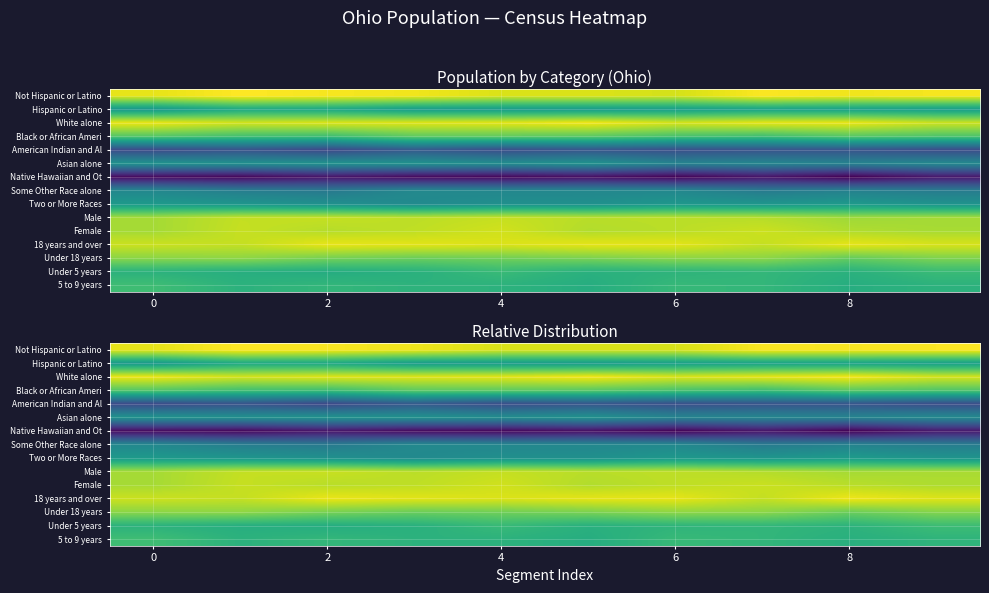

Which has a higher value, 8 or 4?

8